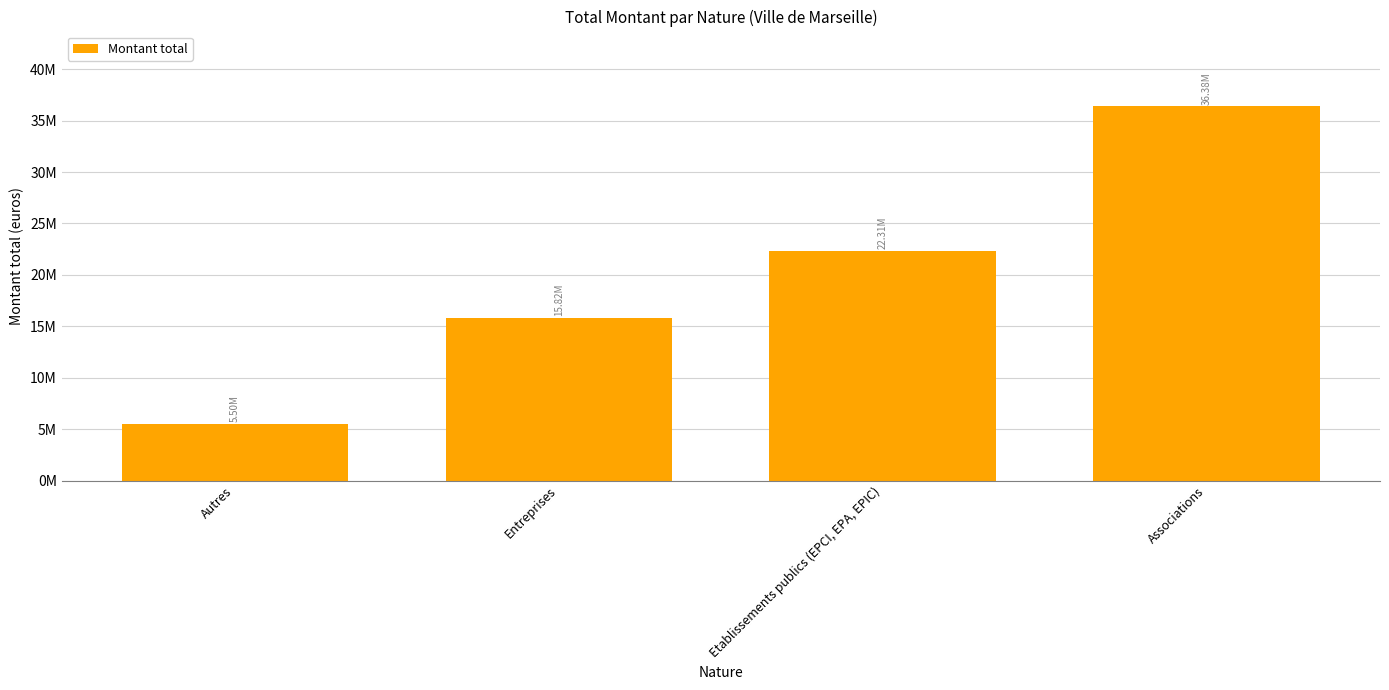

The chart shows a value of 55721878.4 at Associations. True or false?

False